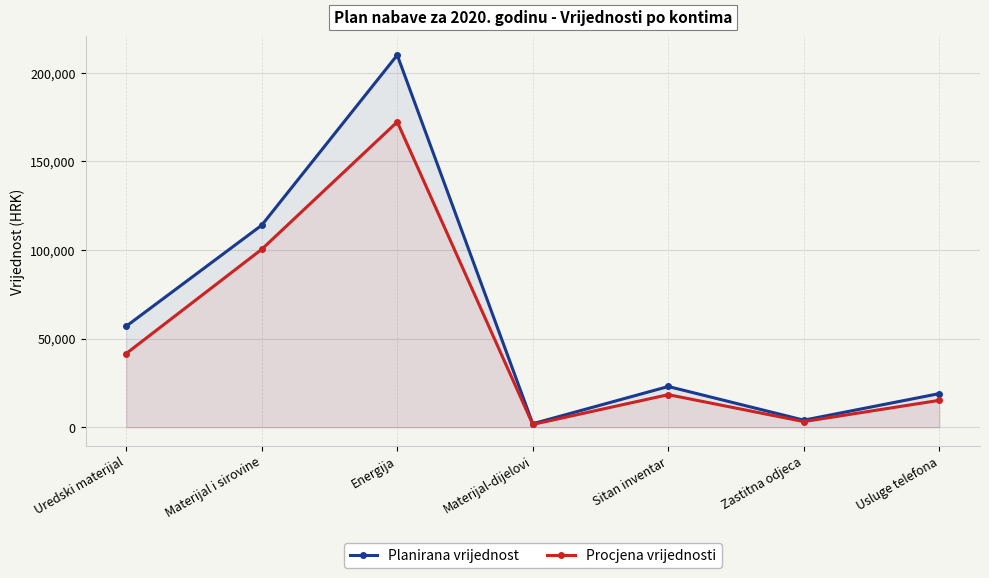

Which category has the lowest value in the Procjena vrijednosti series?

Materijal-dijelovi